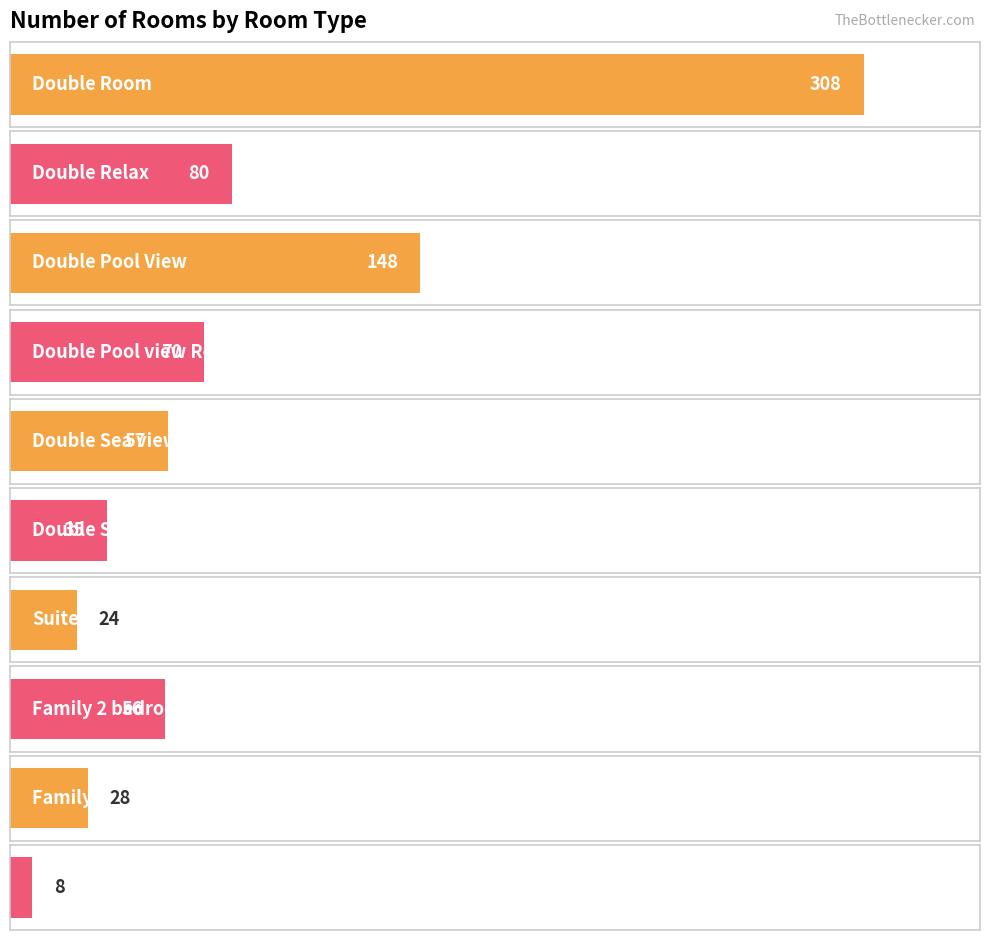

What is the difference between the values at ST and DBVPRL?

46